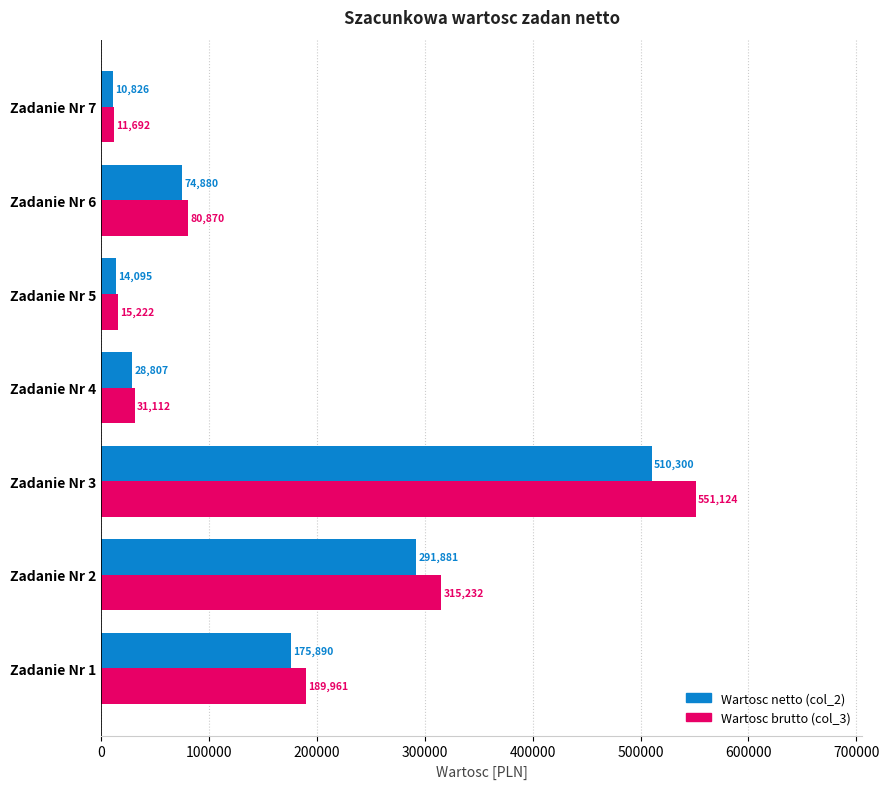

What is the spread (max minus min) of values at Zadanie Nr 3?

40824.0